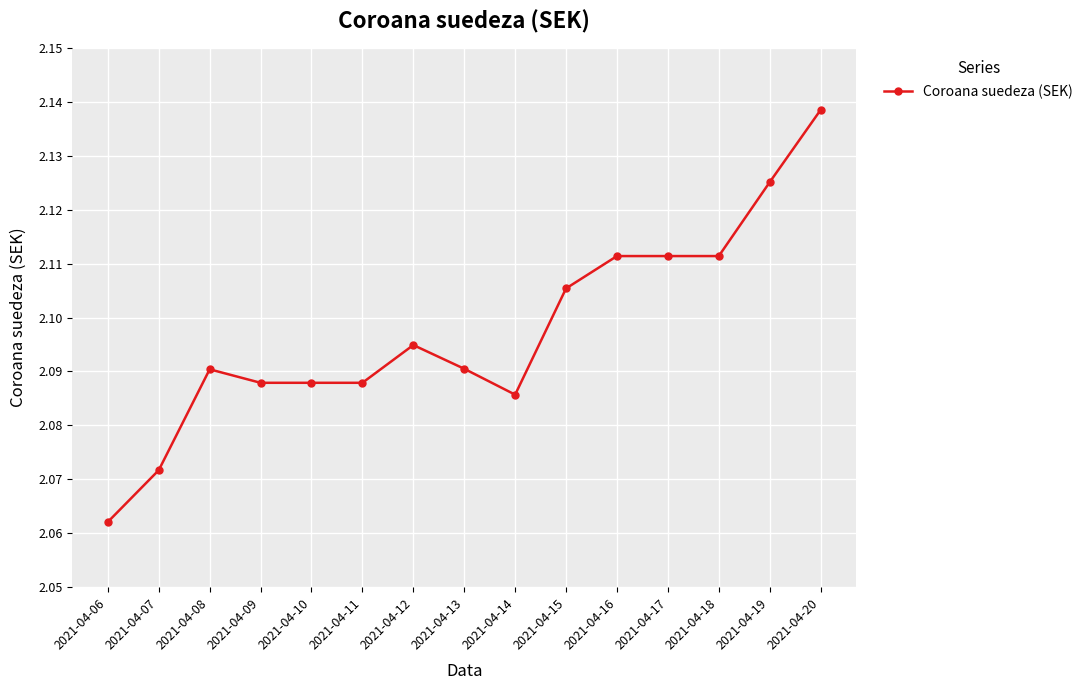

True or false: there are more than 1 points higher than both neighbors.

True